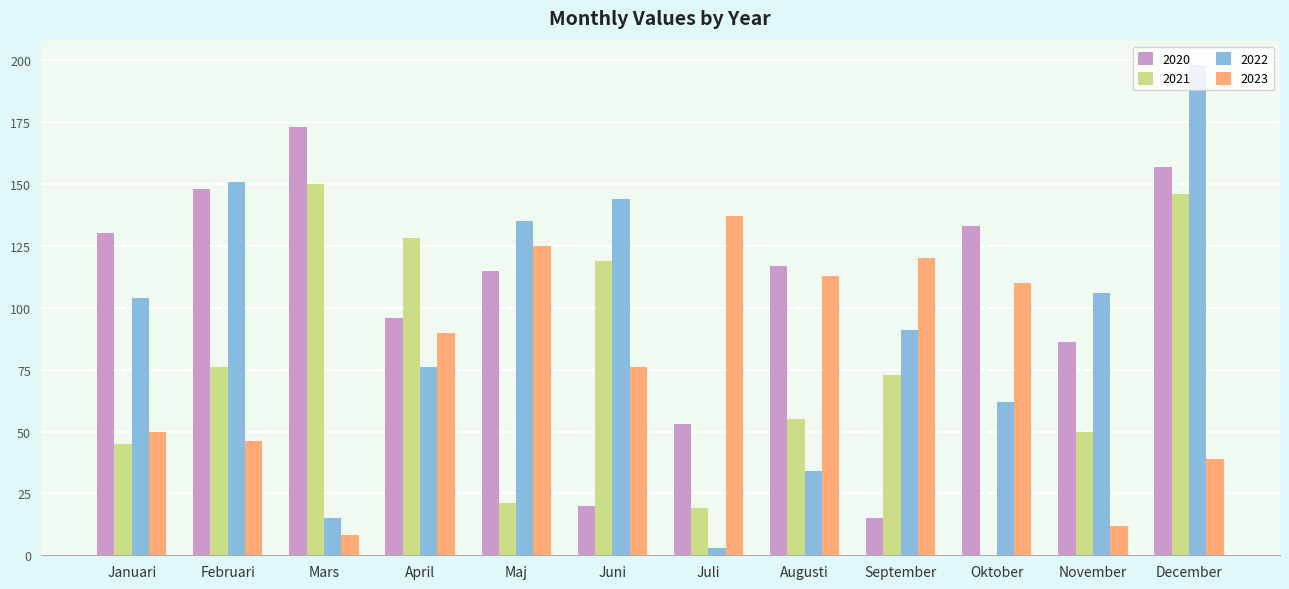

What is the average value of the 2020 series?

104